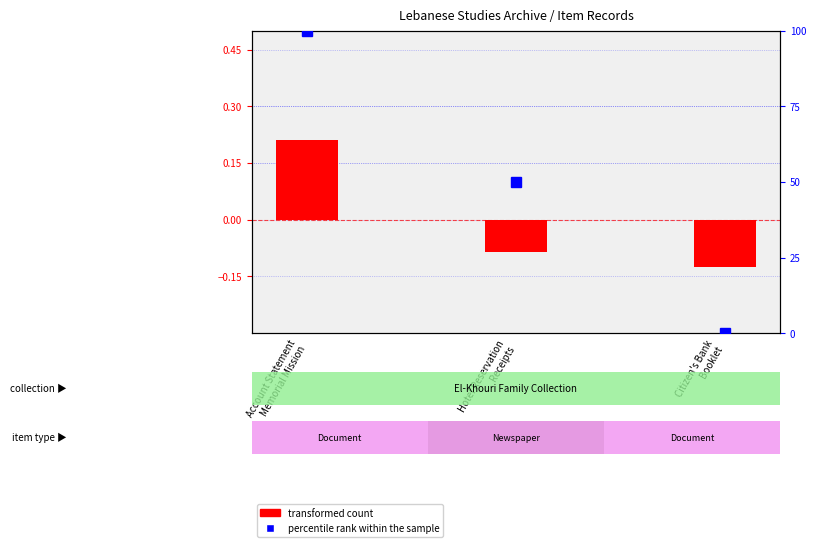

Which series has the largest range (max minus min)?

percentile rank within the sample